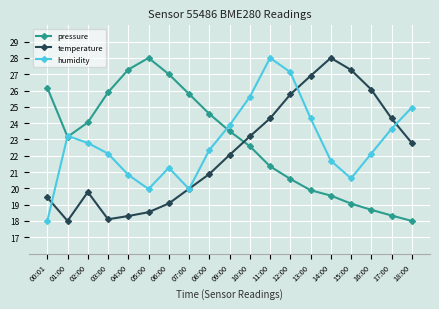

How many lines are shown in the chart?

3